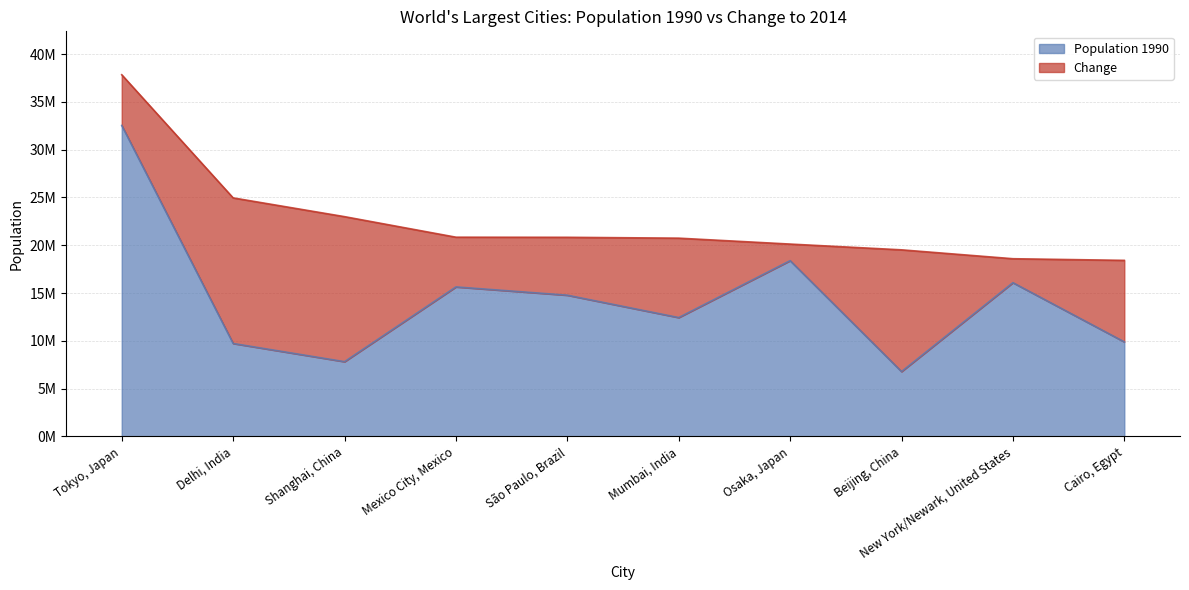

At which category does the chart reach its peak across all series?

Tokyo, Japan